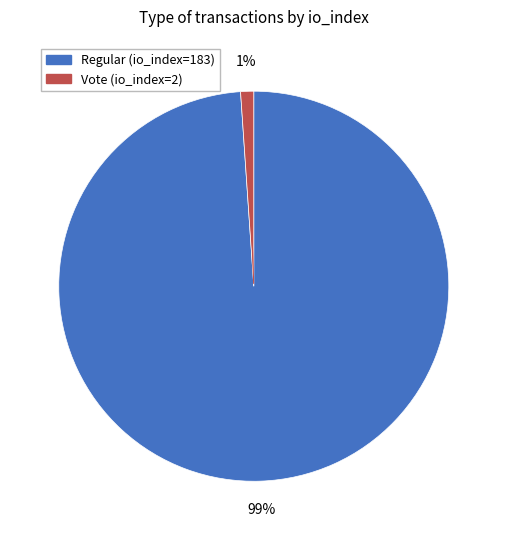

Which slice is the largest?

Regular (io_index=183)